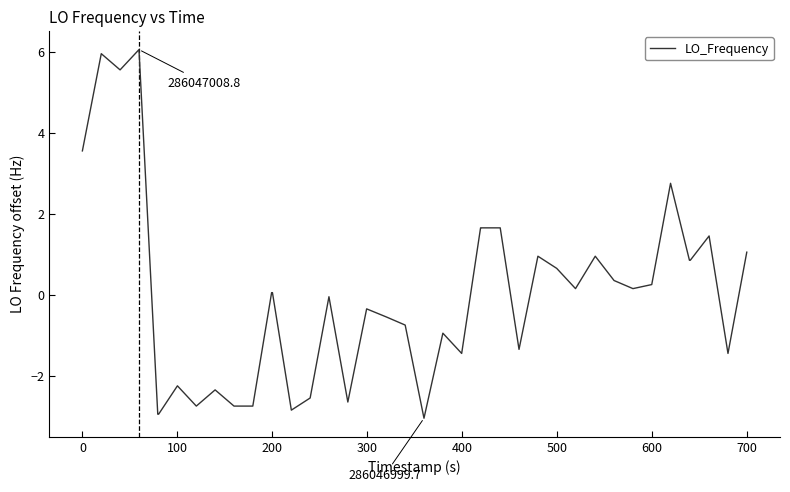

What is the greatest value displayed?

6.1